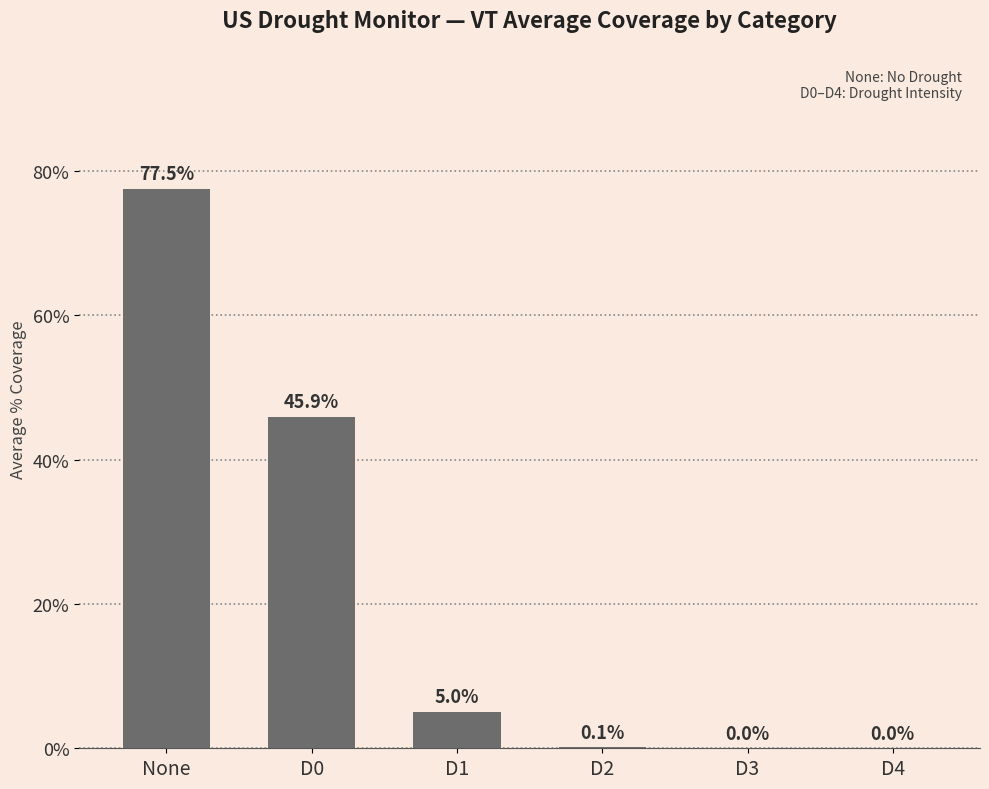

How many distinct data groups are displayed?

1